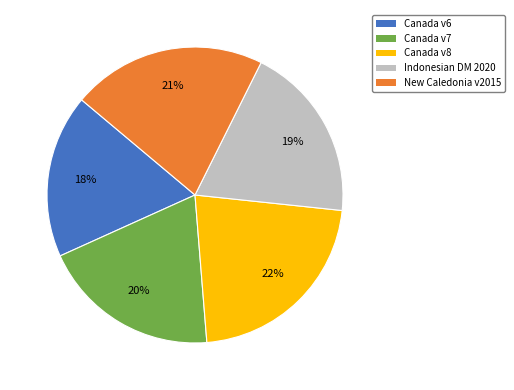

Which slice is the smallest?

Canada v6